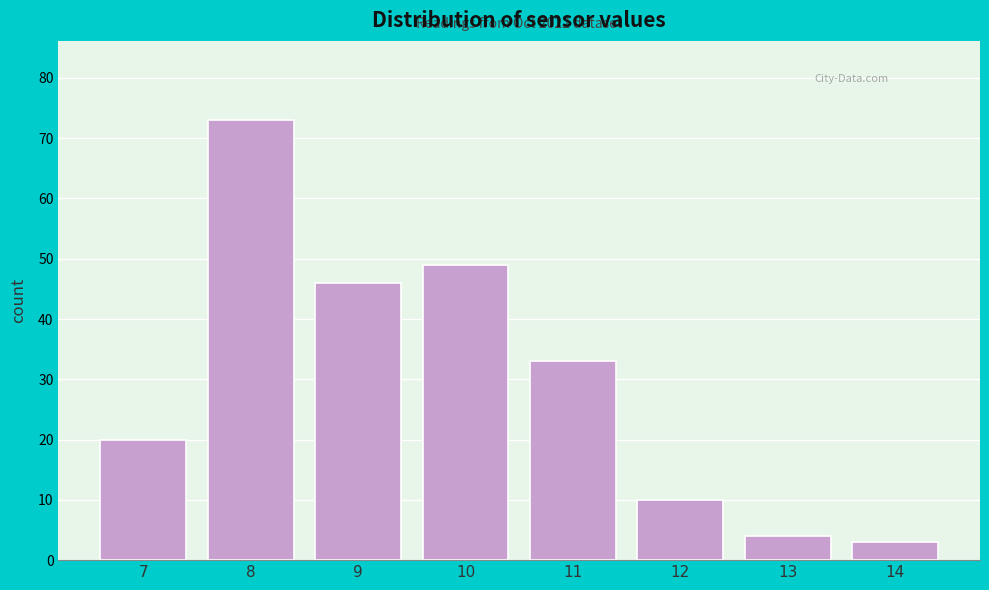

Over which range of the x-axis is the bar tallest?

7.5 to 8.5